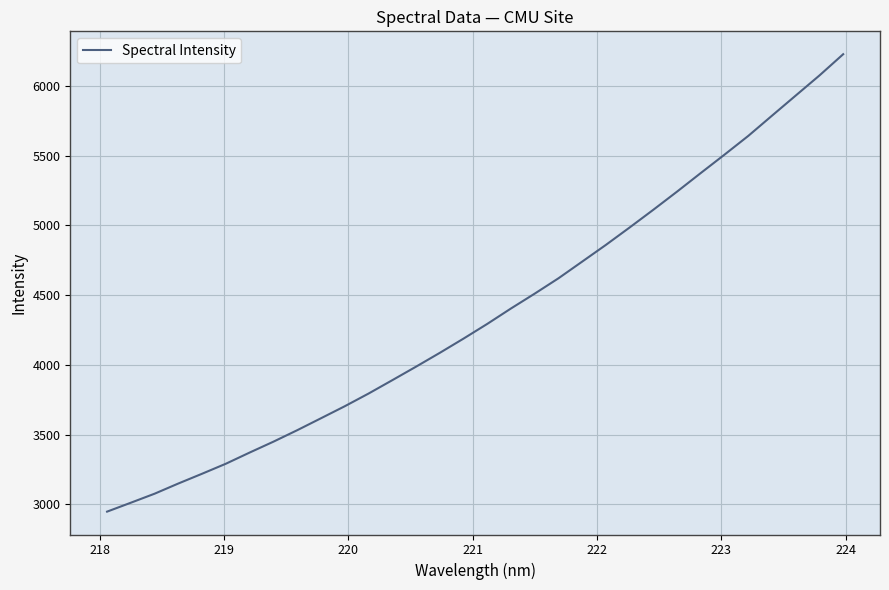

What is the maximum value shown in the chart?

6226.2